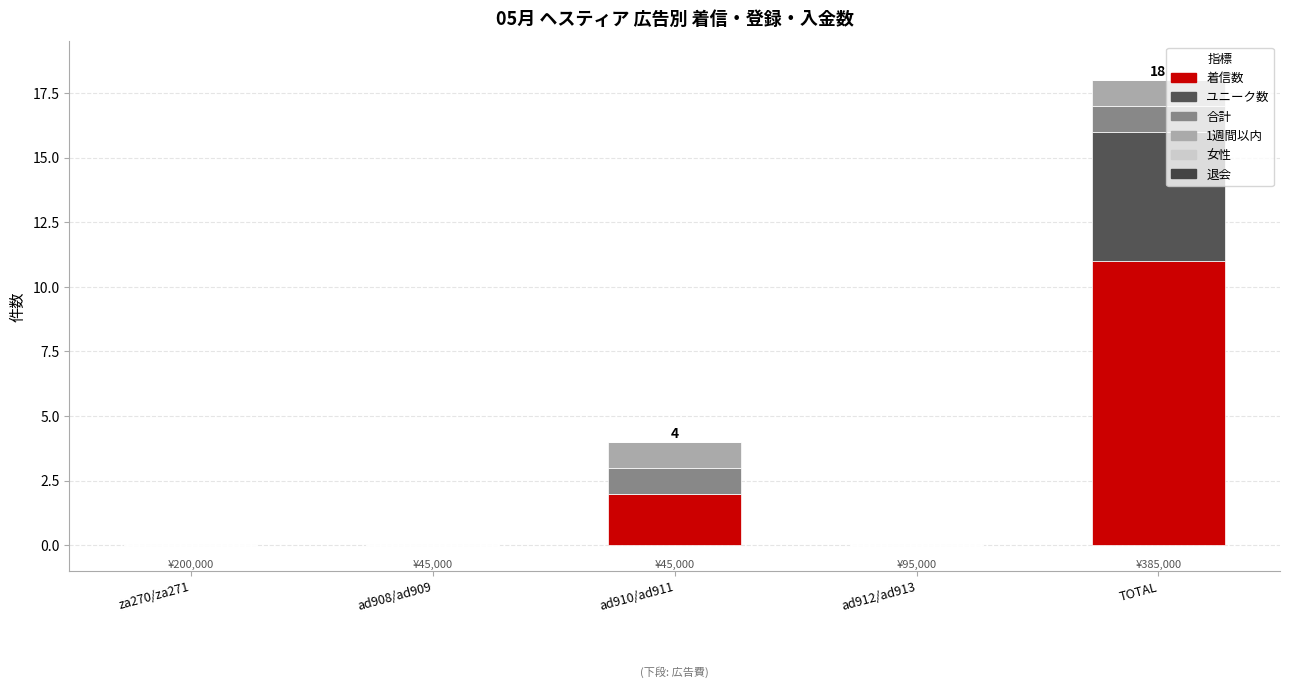

What is the label of the 1st bar from the left?

za270/za271